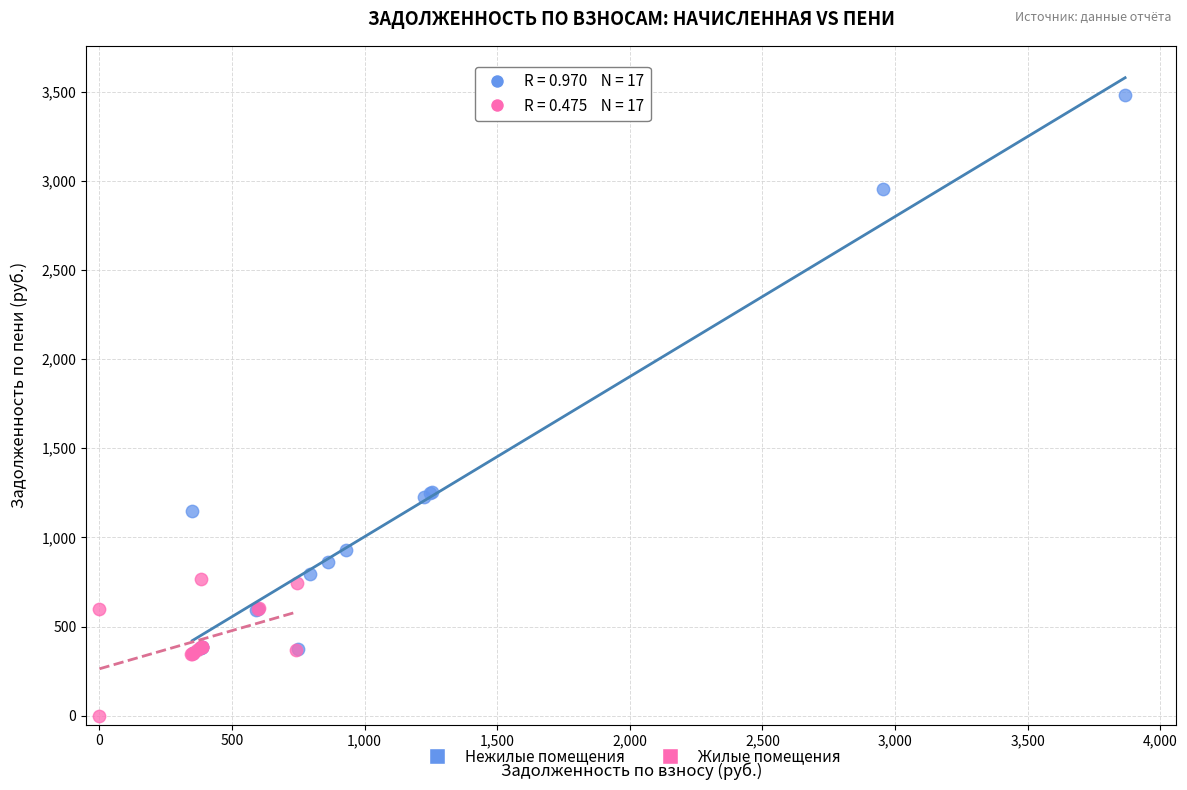

Which series contains the lowest Y value?

Жилые помещения